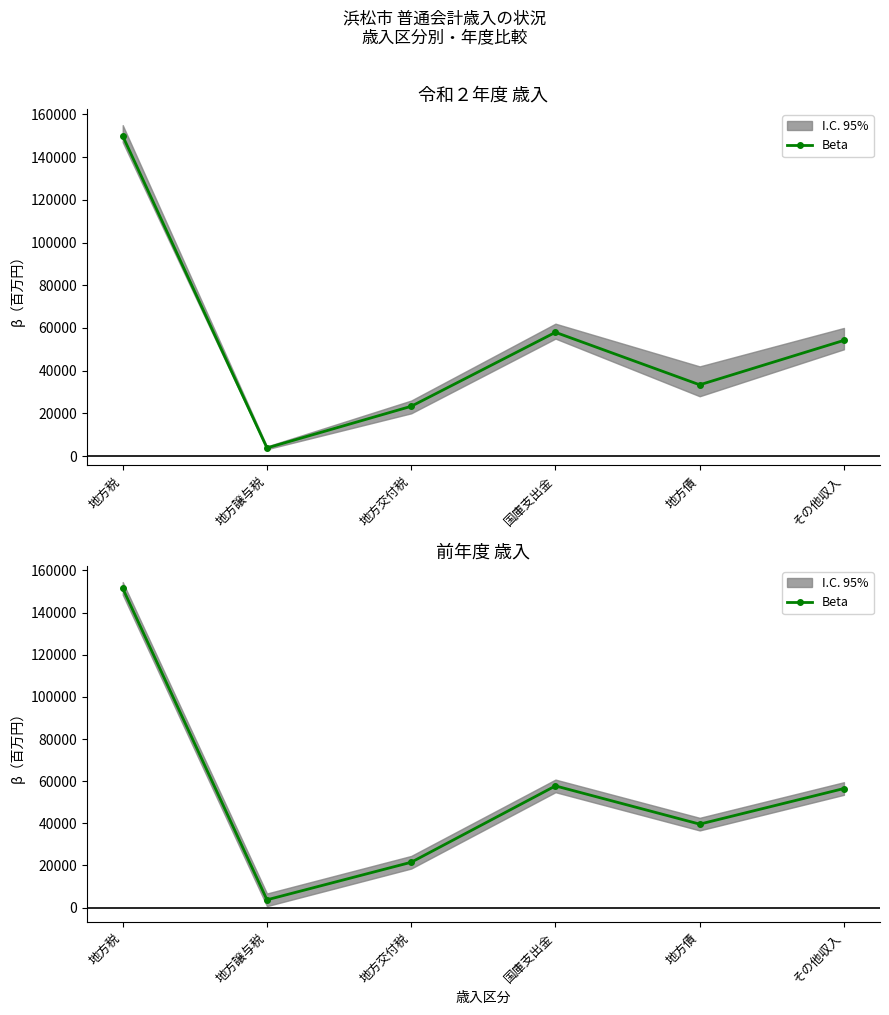

What is the greatest value displayed?

151500.0